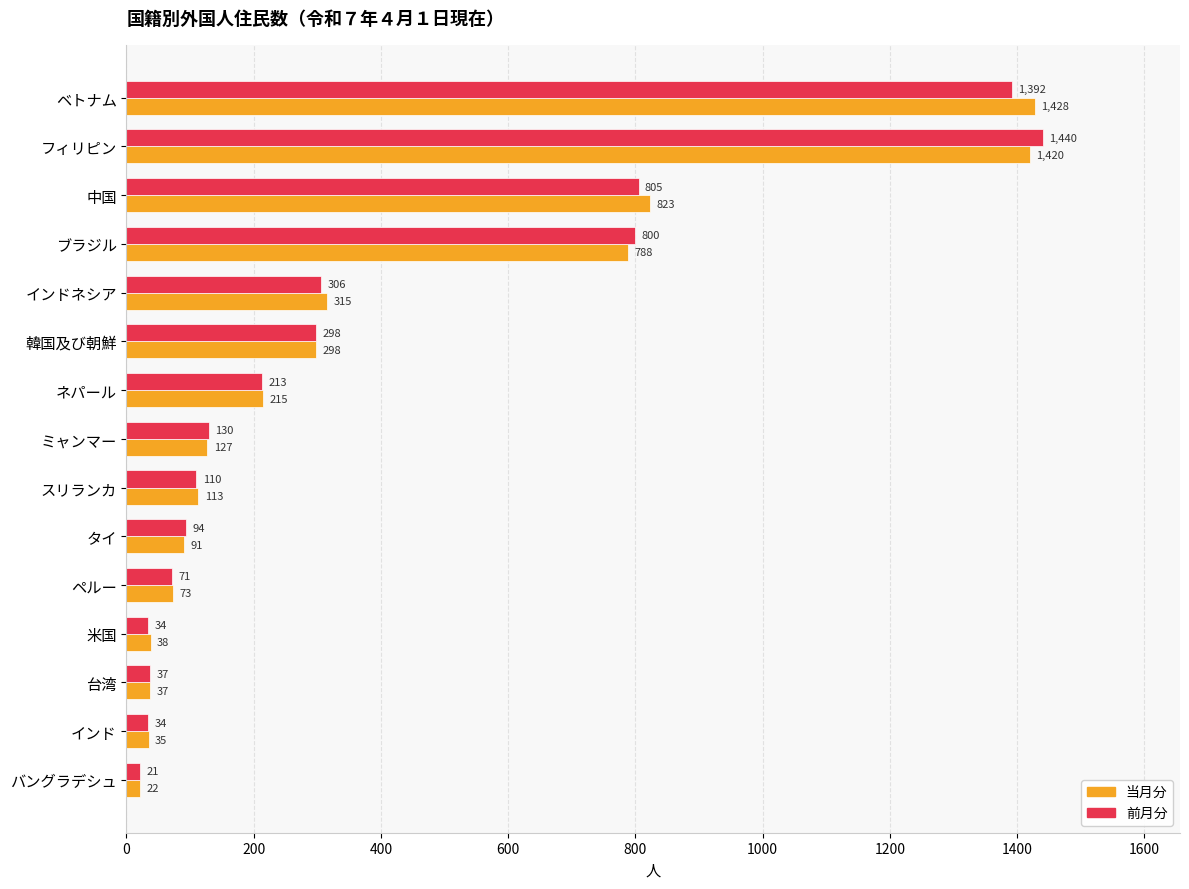

Is the value of 前月分 at フィリピン greater than the value of 当月分 at ペルー?

Yes